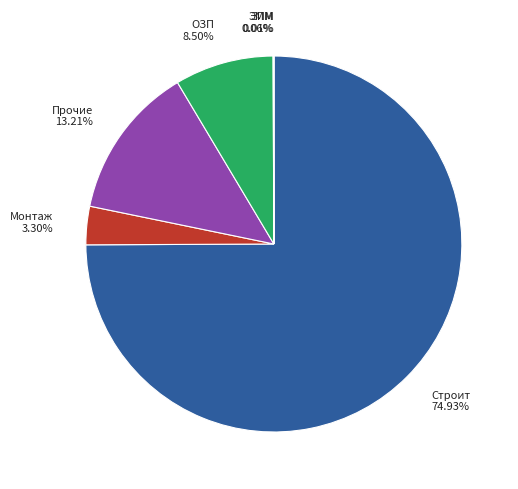

Which category has the biggest portion of the pie?

Строит